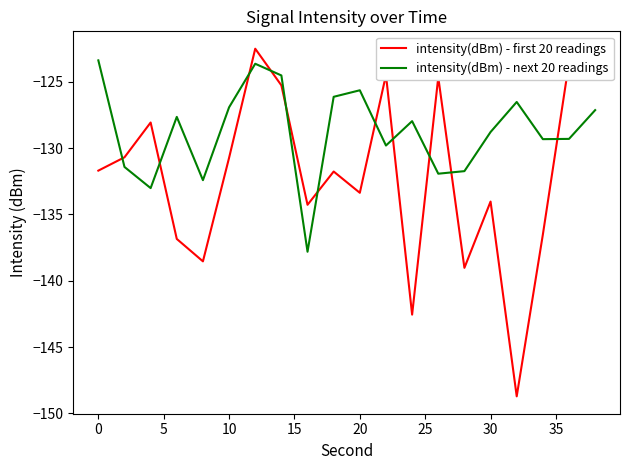

What is the minimum value for intensity(dBm) - first 20 readings?

-148.7